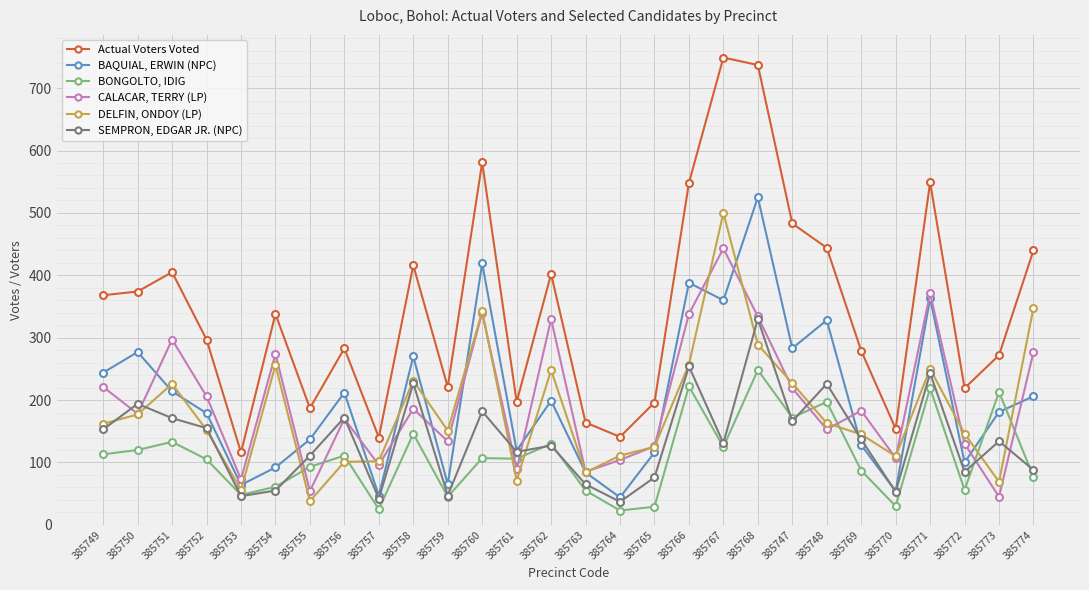

Is this an area chart (filled region under the line)?

No